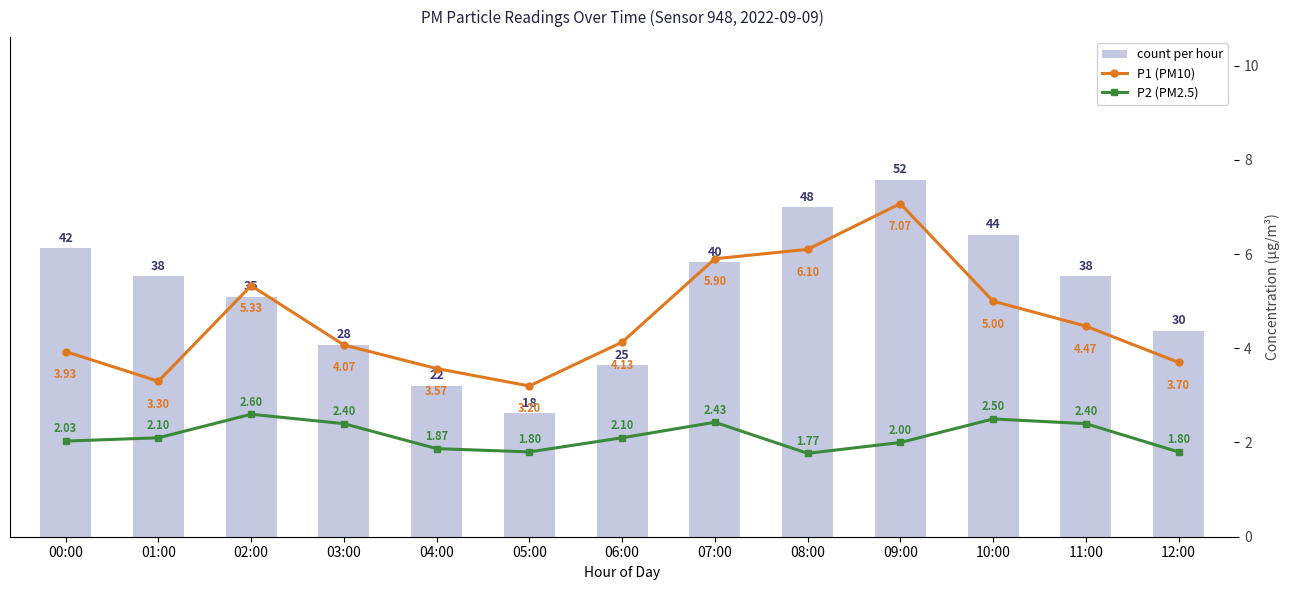

Rank the series at 09:00 from lowest to highest value.

P2 (PM2.5), P1 (PM10), count per hour